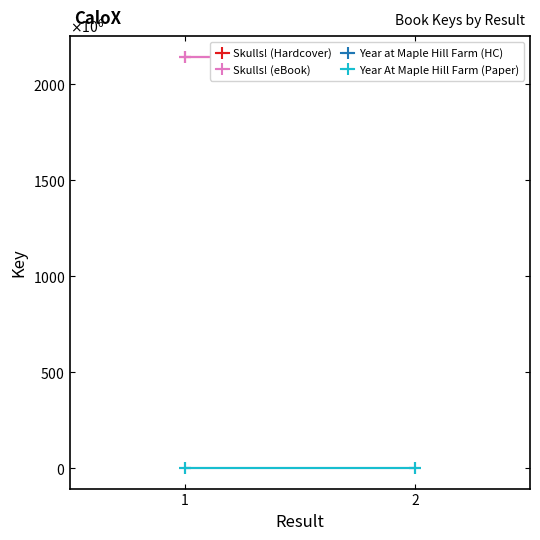

Which series has the largest total across all categories?

Skulls! (Hardcover)